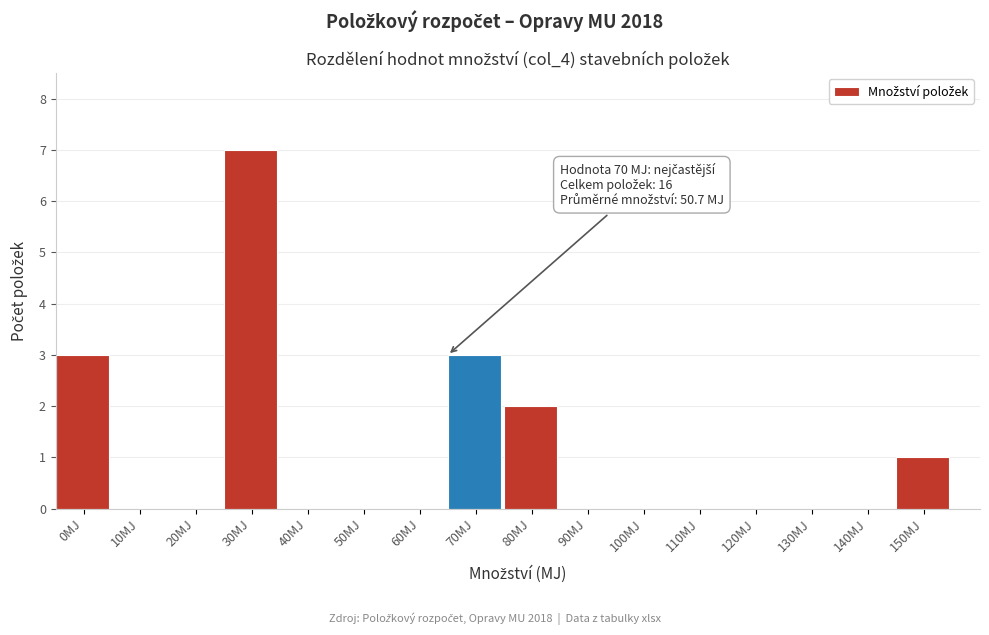

Reading left to right, transcribe all the data shown in this chart.

0MJ=3	10MJ=0	20MJ=0	30MJ=7	40MJ=0	50MJ=0	60MJ=0	70MJ=3	80MJ=2	90MJ=0	100MJ=0	110MJ=0	120MJ=0	130MJ=0	140MJ=0	150MJ=1